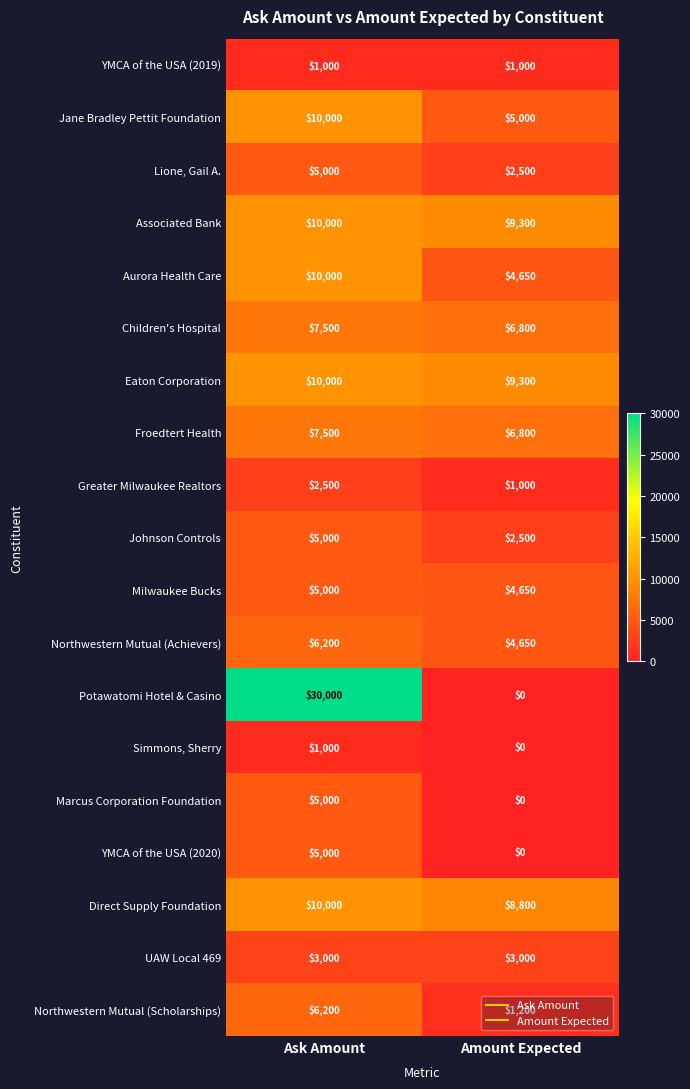

The Marcus Corporation Foundation series shows 0 at Amount Expected. True or false?

True